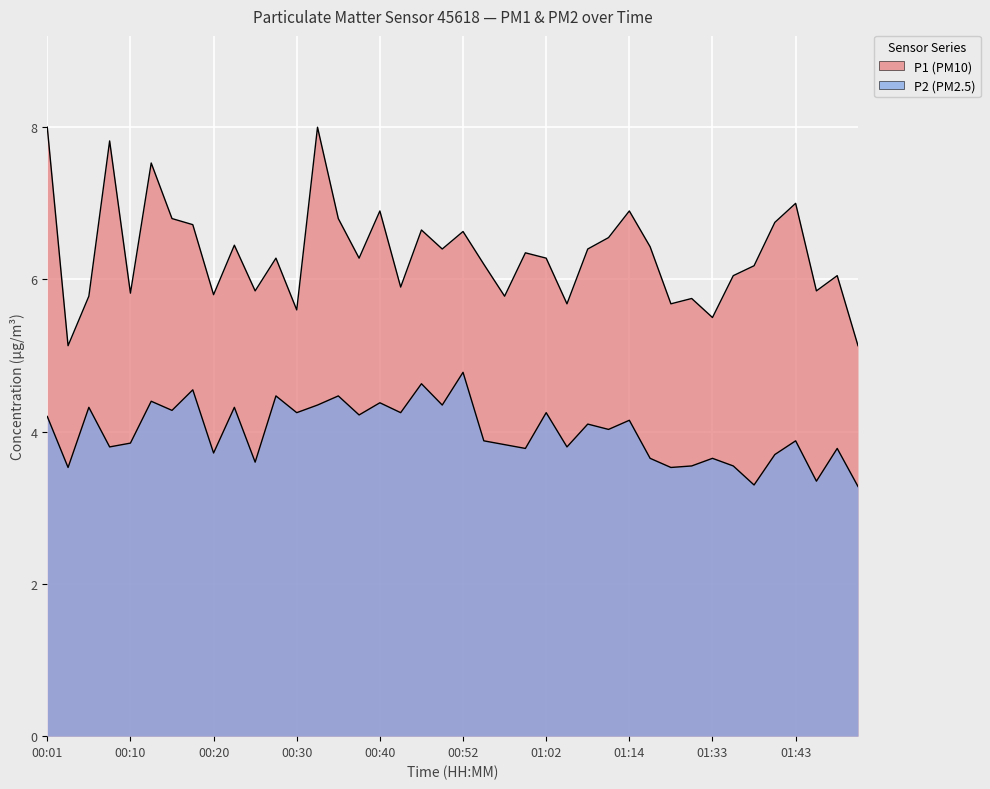

The P2 series shows 4.5 at 00:18. True or false?

True